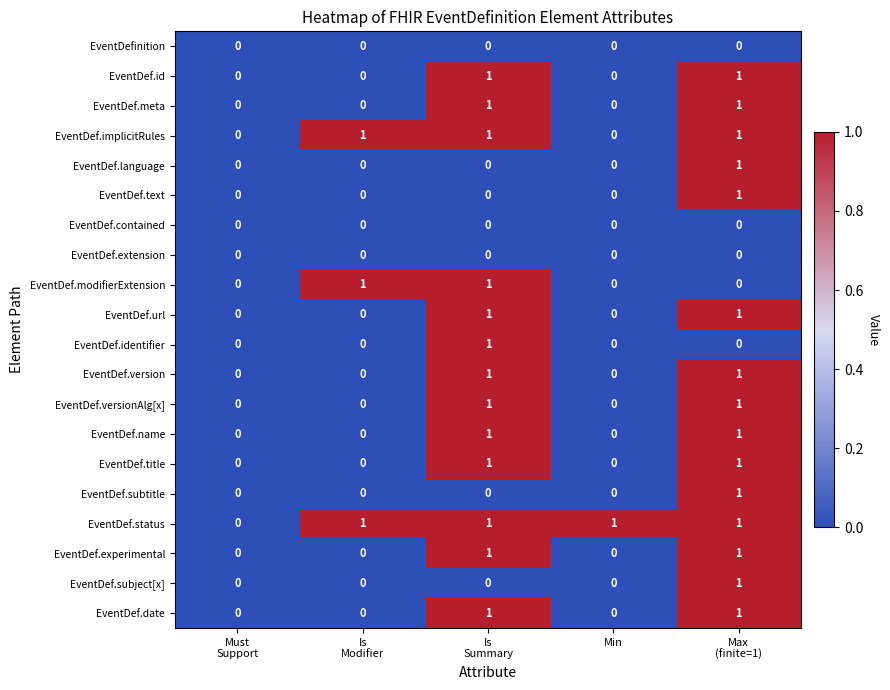

How many EventDef.versionAlg[x] values are between 0 and 1?

5